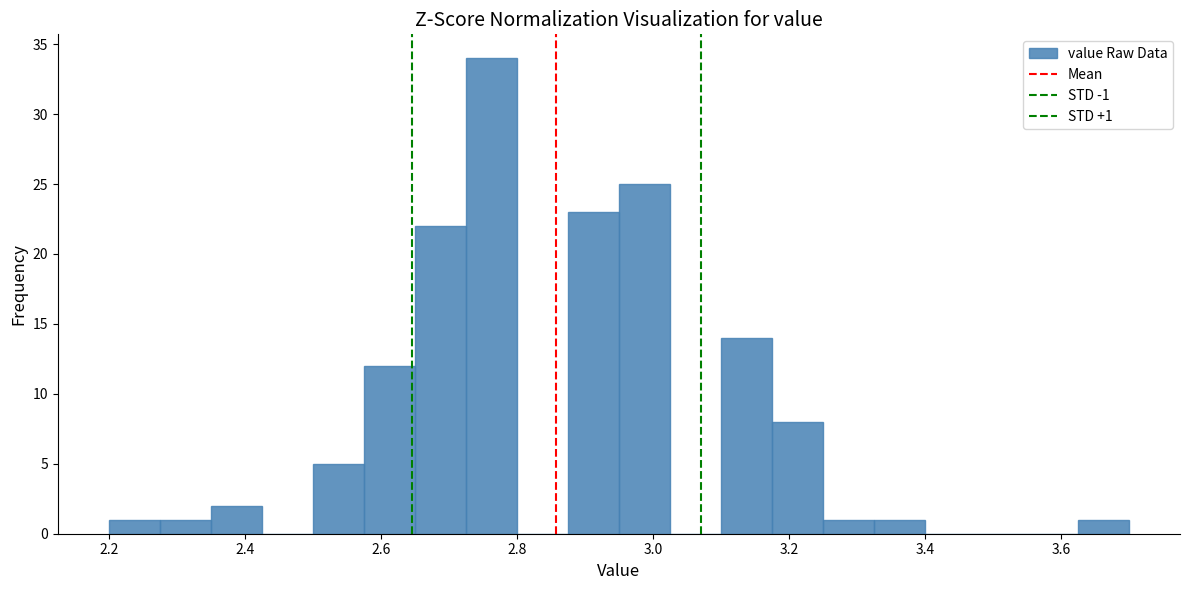

Read against the x-axis, roughly where is the centre of the tallest bar?

2.76